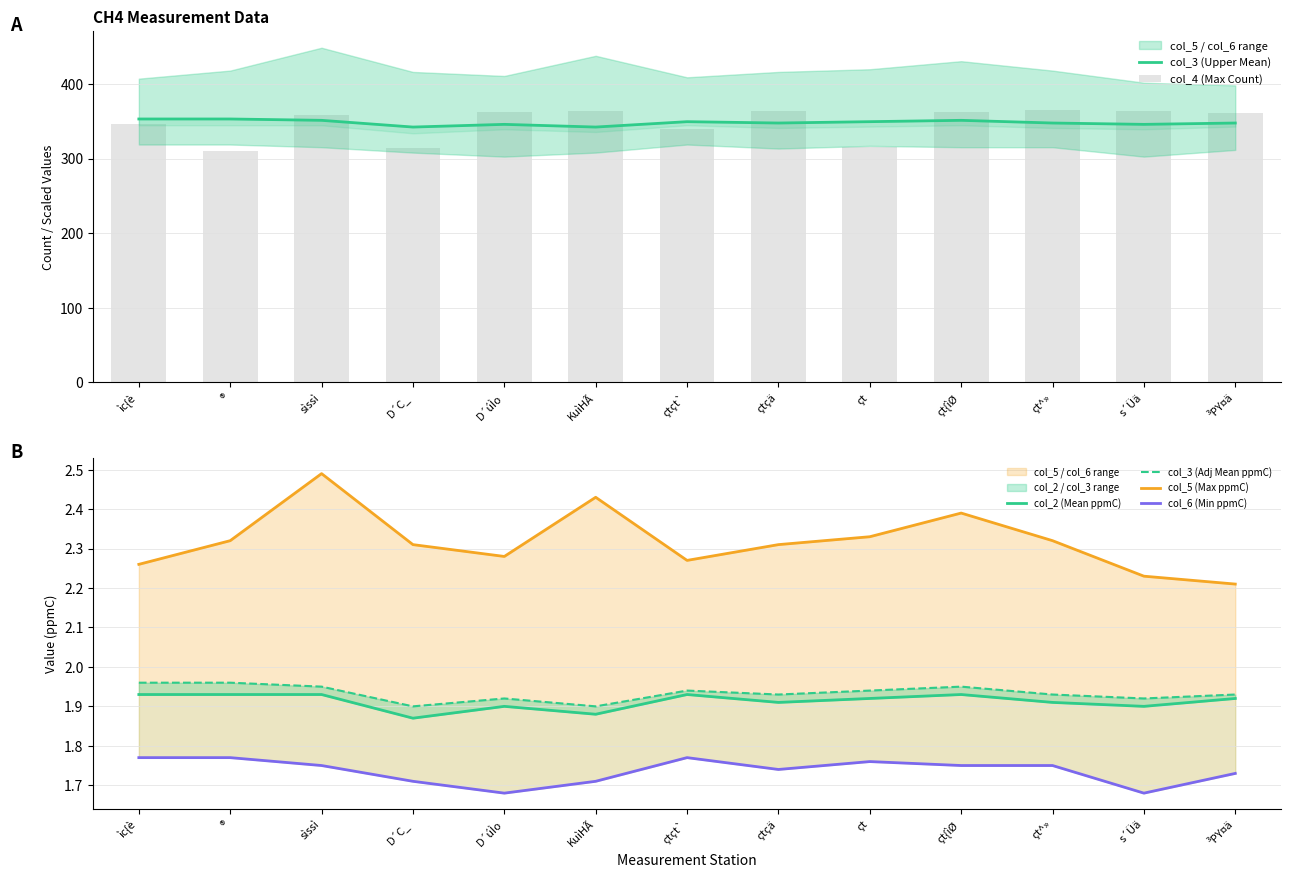

List the labels in order of col_4 (Max Count) value, smallest first.

®, D´C_, çt, çtçt`, ìc{è, sìssì, ³PY¤ä, D´úÌo, çt{ìØ, KuìHÃ, çtçä, s´Üä, çt^»